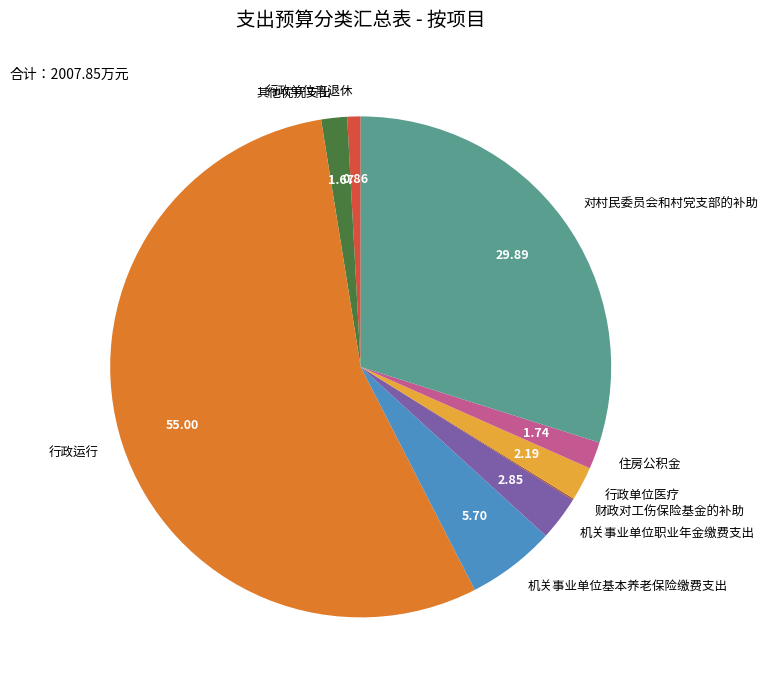

Which category has the biggest portion of the pie?

行政运行